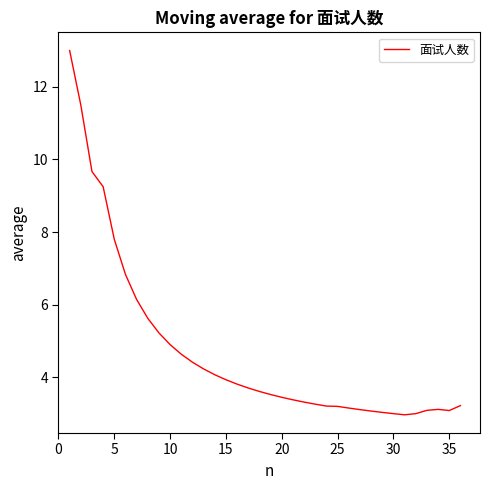

How many series are shown in this chart?

1